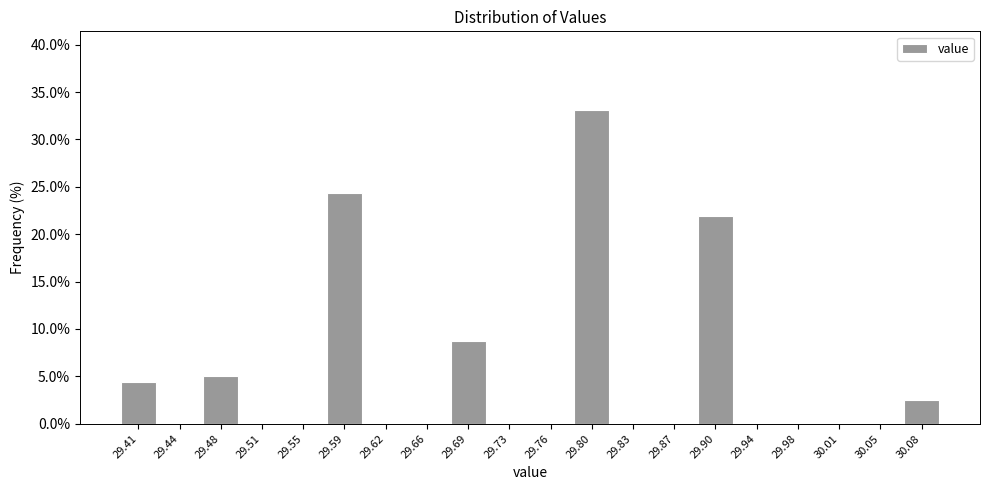

What is the height of the bar covering 29.675 to 29.710 on the x-axis? Neither the bar edges nor the heights are printed on the chart, so give them approximately, as read against the axes.

9.0